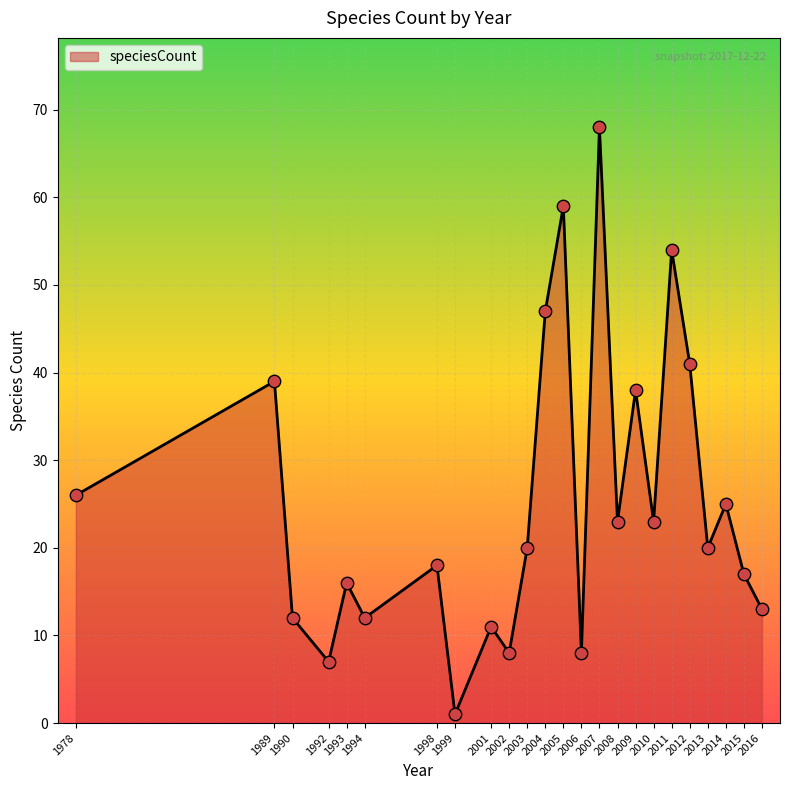

Approximately how many times larger is the value at 2002 compared to 1989?

0.2